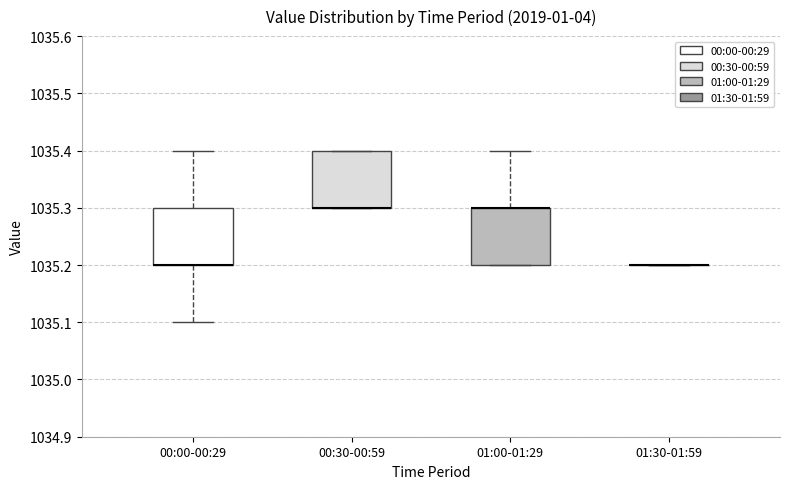

Reading left to right, read every box against the y-axis: the position of its median line, the range the box covers, and the ends of its whiskers. The values are not printed on the chart, so give them approximately, as read against the axis.

00:00-00:29: median 1035.2 (drawn on the box's lower edge), box 1035.2 to 1035.3, whiskers 1035.1 to 1035.4
00:30-00:59: median 1035.3 (drawn on the box's lower edge), box 1035.3 to 1035.4, whiskers 1035.3 to 1035.4
01:00-01:29: median 1035.3 (drawn on the box's upper edge), box 1035.2 to 1035.3, whiskers 1035.2 to 1035.4
01:30-01:59: box collapsed to a line at 1035.2, whiskers 1035.2 to 1035.2